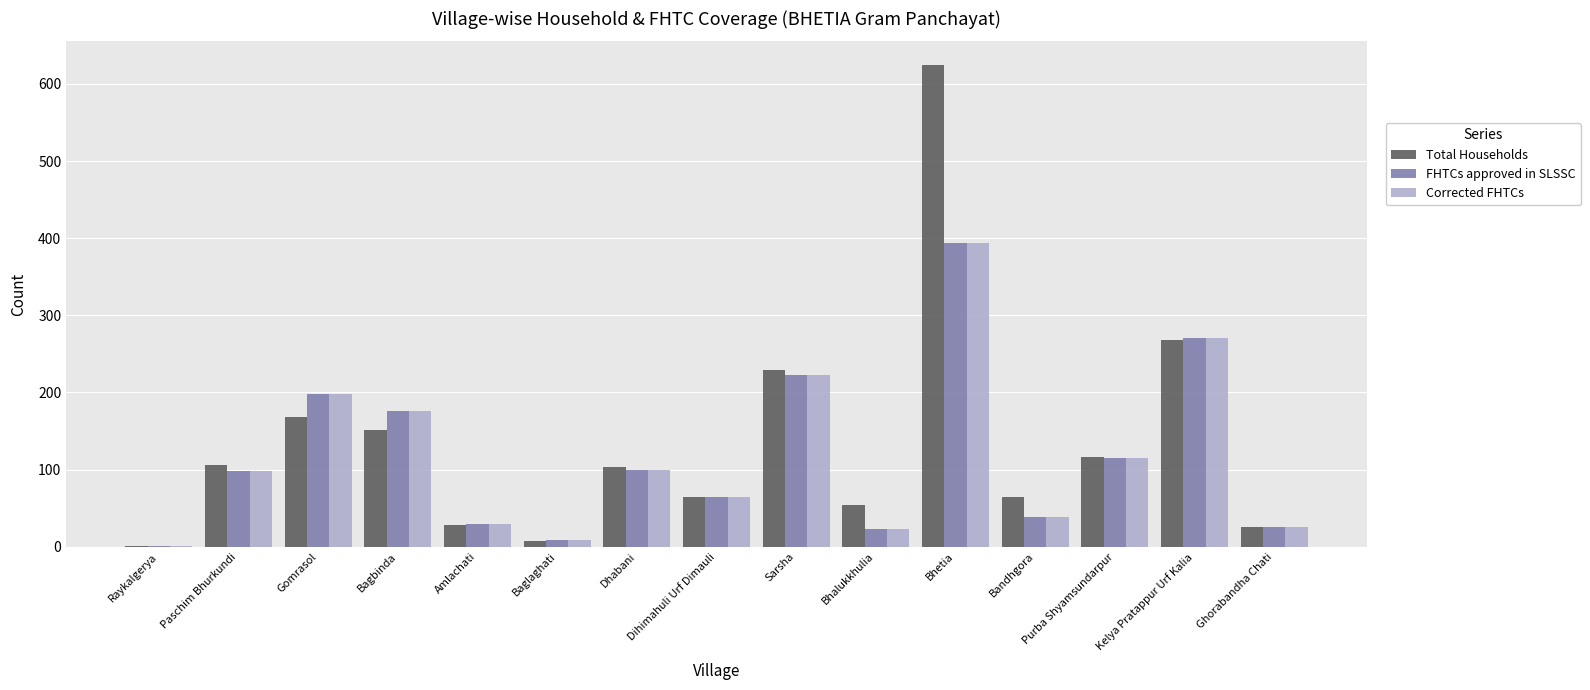

What is the sum of the Total Households values at Bhetia and Baglaghati?

632